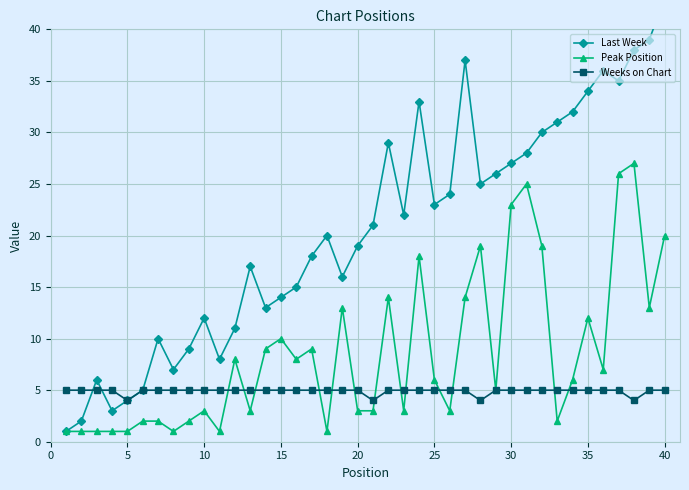

Is it true that Peak Position equals 20 at 40?

True